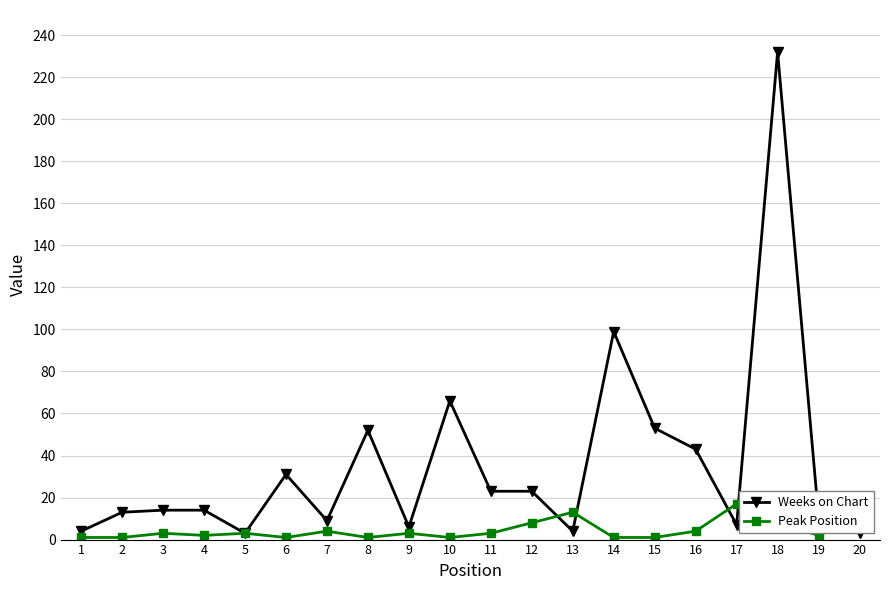

How many interior local valleys does the Peak Position series have?

5